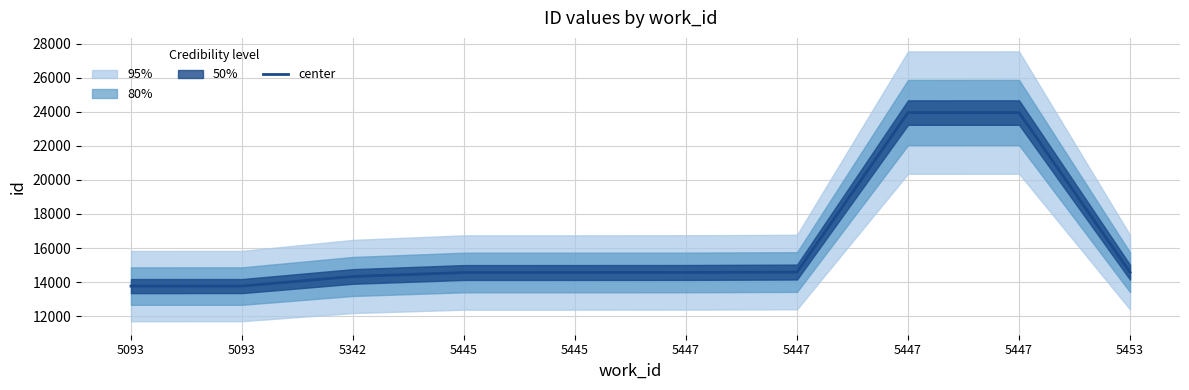

Which has a higher value, 5342 or 5447?

5447